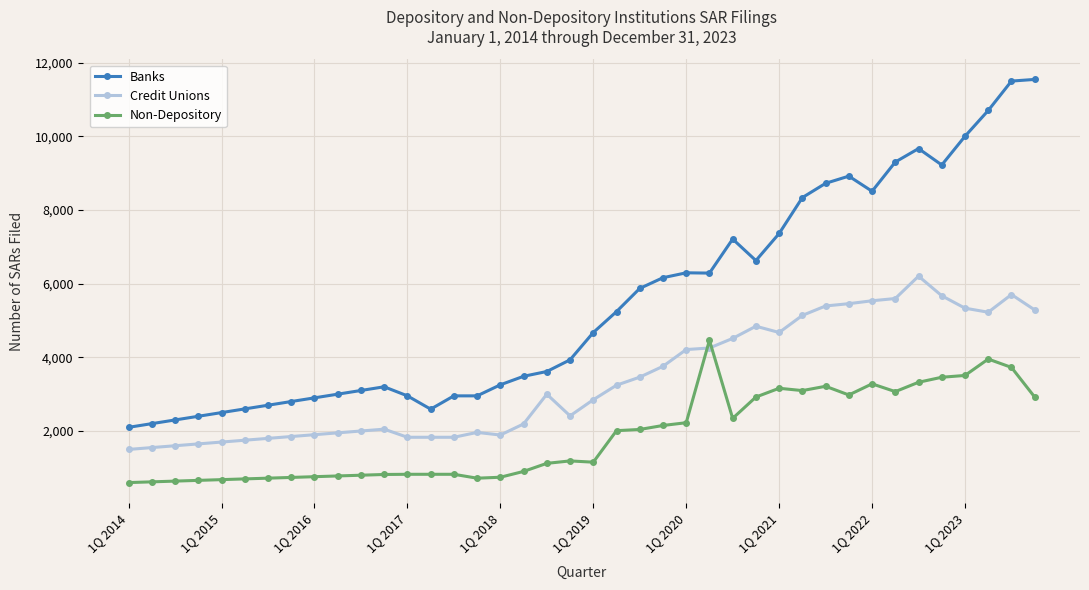

True or false: Banks and Non-Depository cross at least once.

False